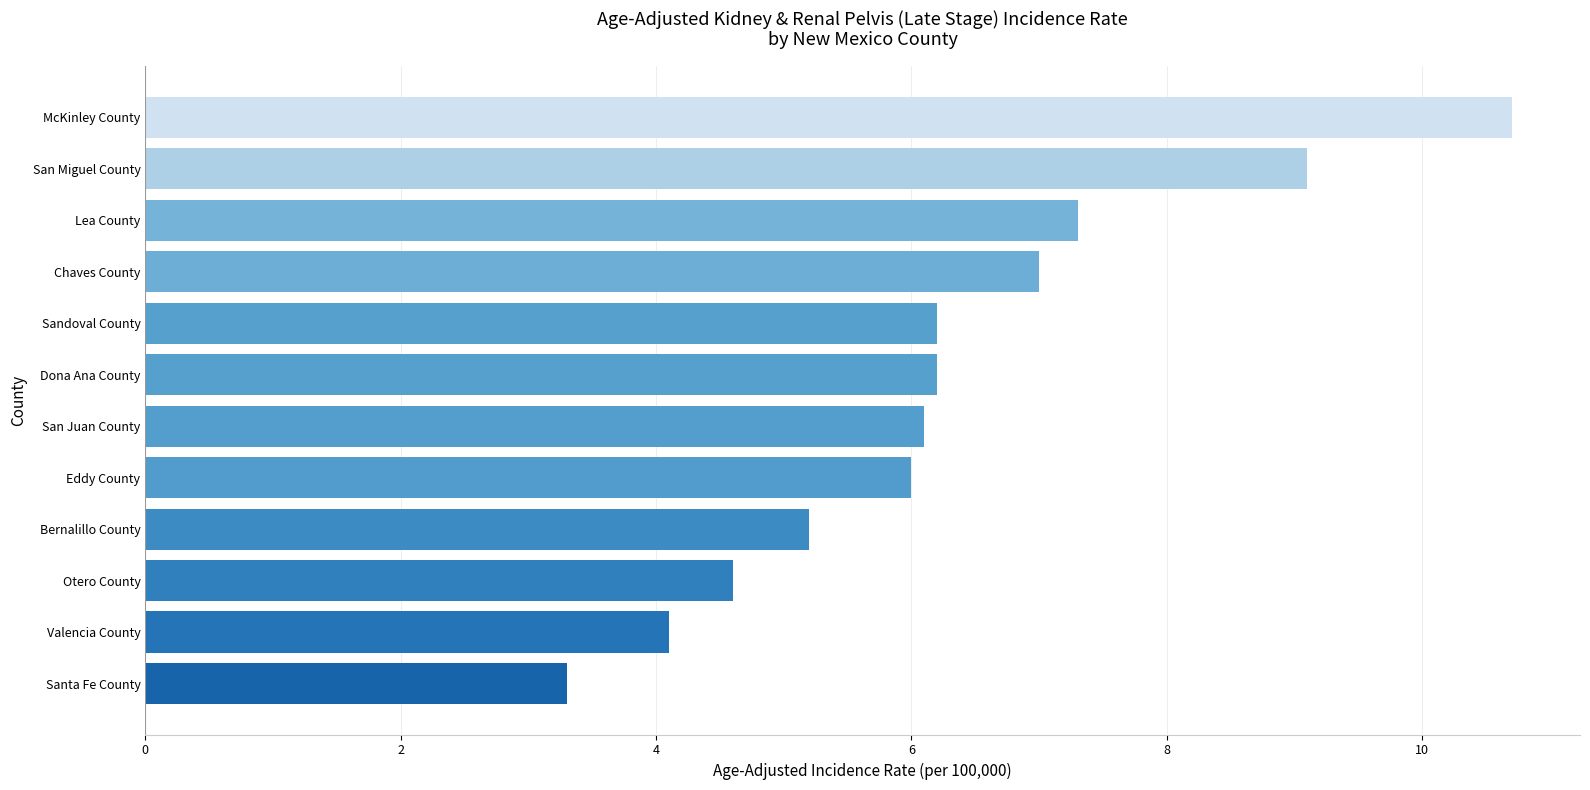

What is the difference between the maximum and minimum values?

7.4